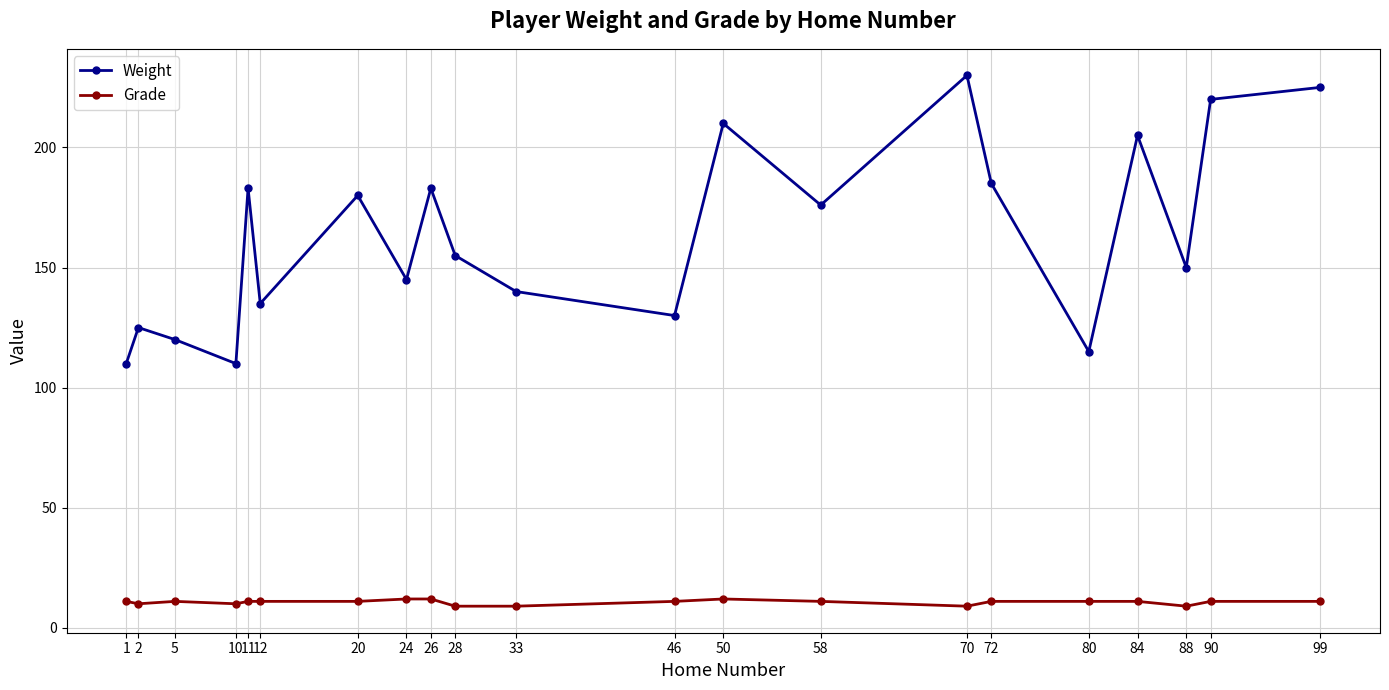

Which series has the largest range (max minus min)?

Weight